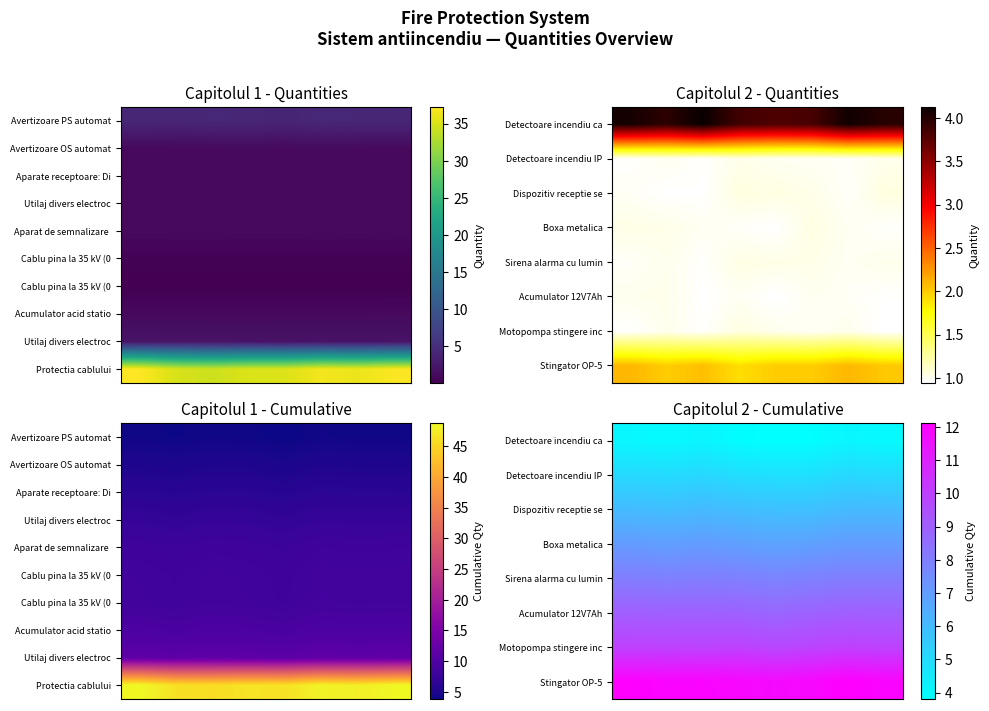

Which series has the largest total across all categories?

Protectia cablului